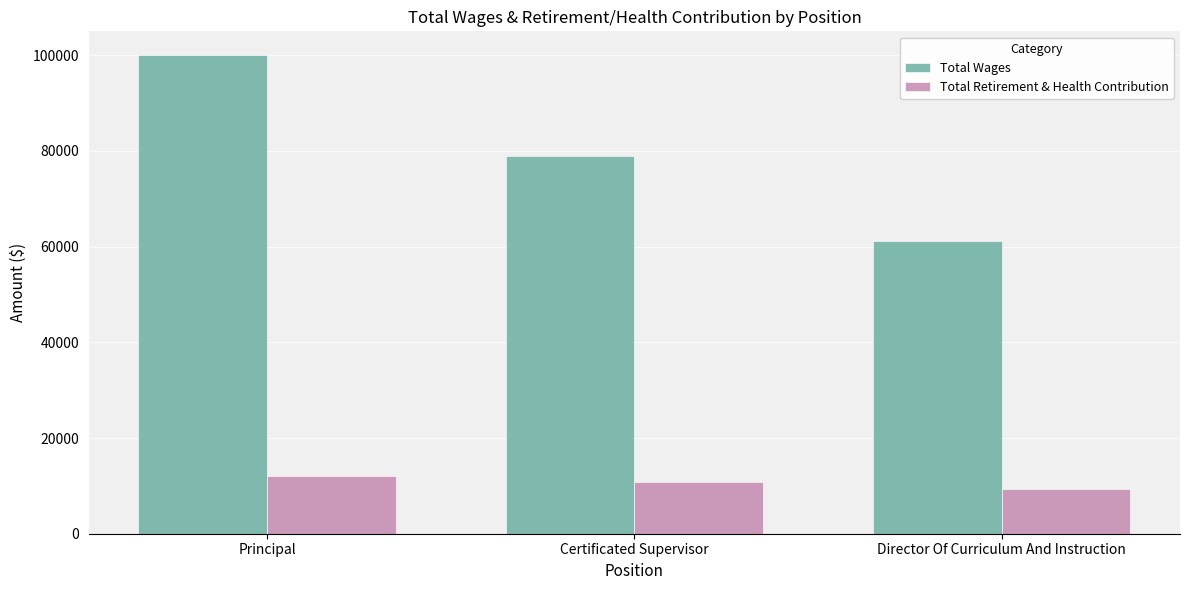

How many data points in Total Wages are less than 78844?

1